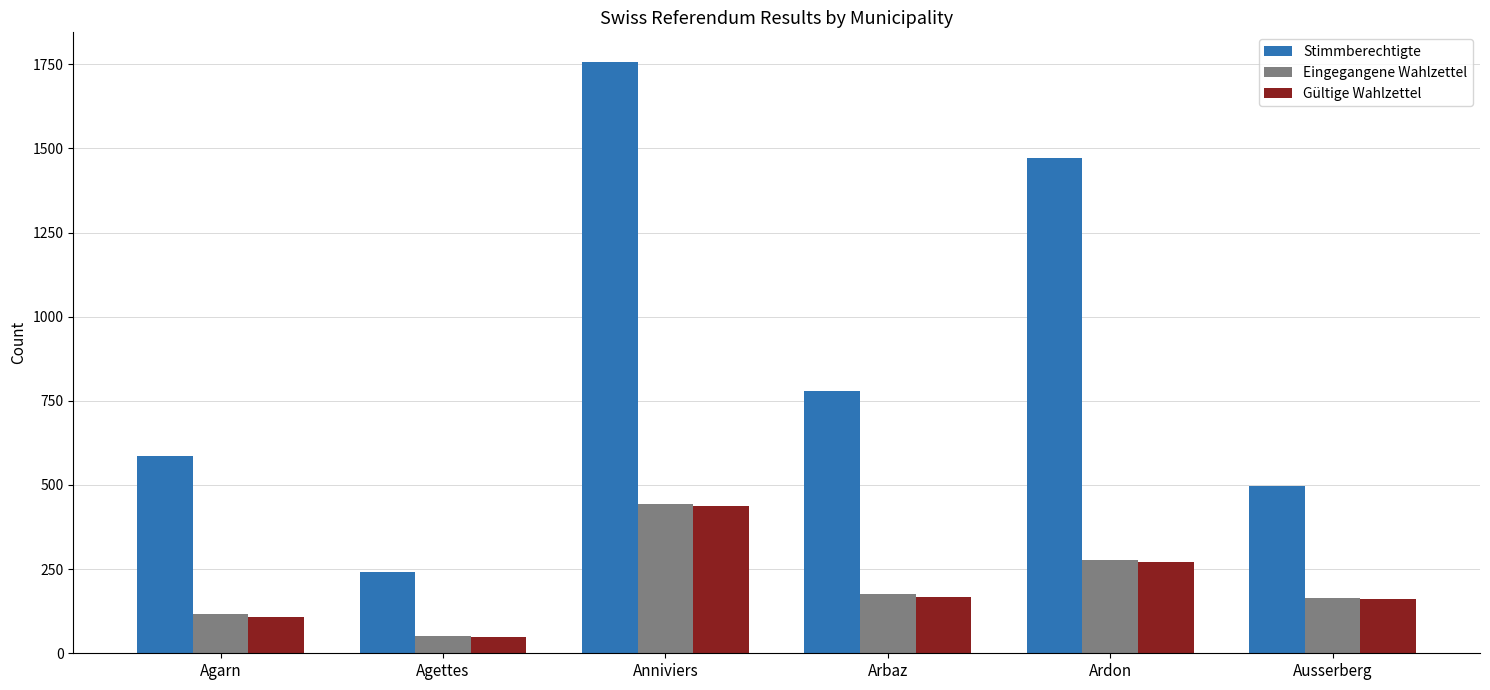

Which category has the lowest value in the Stimmberechtigte series?

Agettes